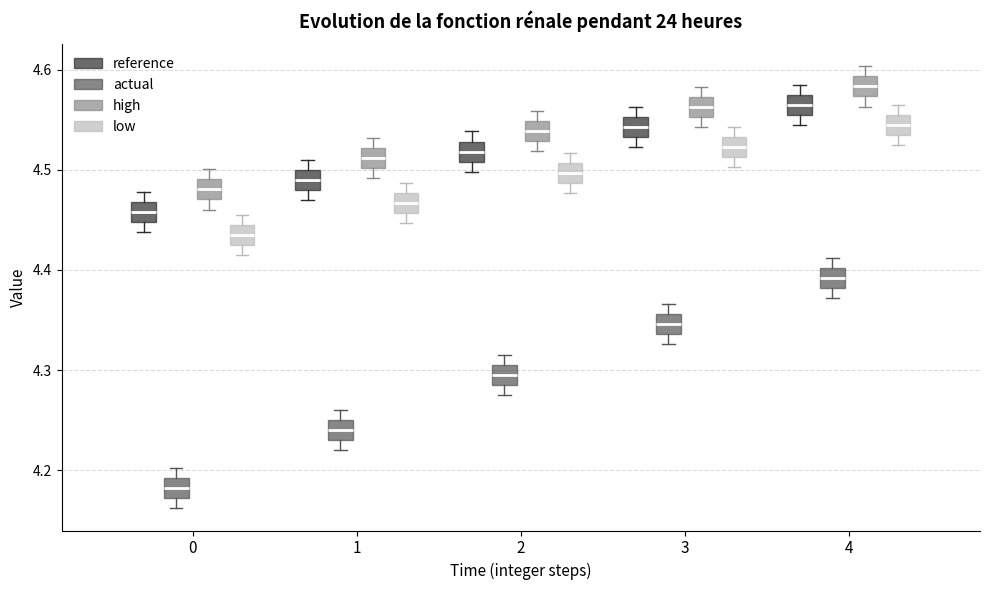

Reading left to right, read every box against the y-axis: the position of its median line, the range the box covers, and the ends of its whiskers. The values are not printed on the chart, so give them approximately, as read against the axis.

0 (reference): median 4.46, box 4.45 to 4.47, whiskers 4.44 to 4.48
0 (actual): median 4.18, box 4.17 to 4.19, whiskers 4.16 to 4.20
0 (high): median 4.48, box 4.47 to 4.49, whiskers 4.46 to 4.50
0 (low): median 4.43, box 4.42 to 4.44, whiskers 4.41 to 4.45
1 (reference): median 4.49, box 4.48 to 4.50, whiskers 4.47 to 4.51
1 (actual): median 4.24, box 4.23 to 4.25, whiskers 4.22 to 4.26
1 (high): median 4.51, box 4.50 to 4.52, whiskers 4.49 to 4.53
1 (low): median 4.47, box 4.46 to 4.48, whiskers 4.45 to 4.49
2 (reference): median 4.52, box 4.51 to 4.53, whiskers 4.50 to 4.54
2 (actual): median 4.30, box 4.29 to 4.31, whiskers 4.28 to 4.32
2 (high): median 4.54, box 4.53 to 4.55, whiskers 4.52 to 4.56
2 (low): median 4.50, box 4.49 to 4.51, whiskers 4.48 to 4.52
3 (reference): median 4.54, box 4.53 to 4.55, whiskers 4.52 to 4.56
3 (actual): median 4.35, box 4.34 to 4.36, whiskers 4.33 to 4.37
3 (high): median 4.56, box 4.55 to 4.57, whiskers 4.54 to 4.58
3 (low): median 4.52, box 4.51 to 4.53, whiskers 4.50 to 4.54
4 (reference): median 4.56, box 4.55 to 4.57, whiskers 4.54 to 4.58
4 (actual): median 4.39, box 4.38 to 4.40, whiskers 4.37 to 4.41
4 (high): median 4.58, box 4.57 to 4.59, whiskers 4.56 to 4.60
4 (low): median 4.55, box 4.54 to 4.56, whiskers 4.53 to 4.57